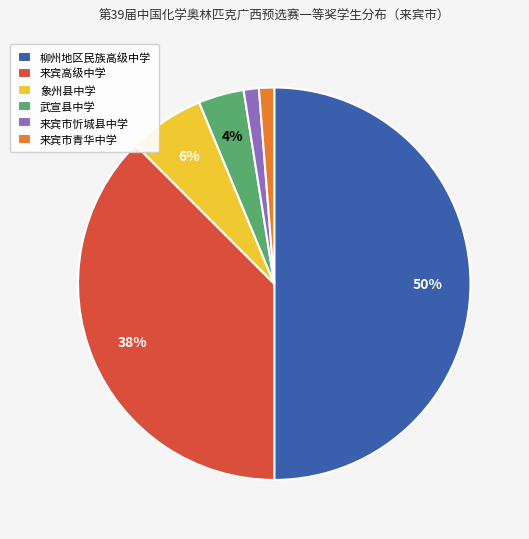

Between 来宾市忻城县中学 and 柳州地区民族高级中学, which is larger?

柳州地区民族高级中学